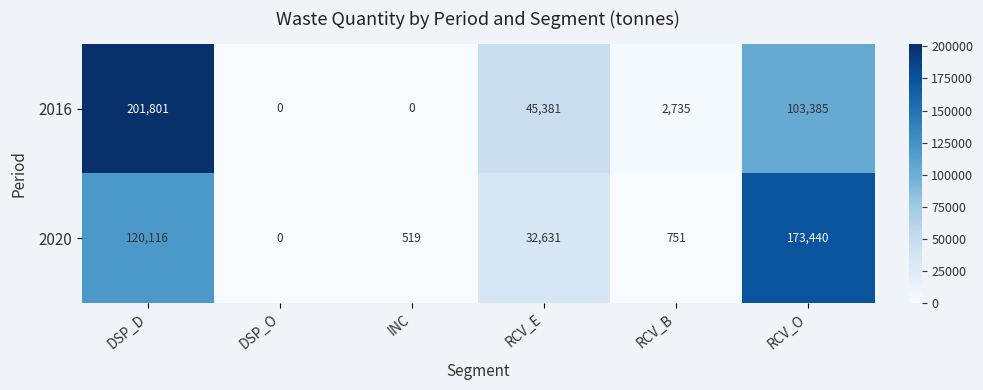

What is the difference between the 2020 values at RCV_O and DSP_D?

53324